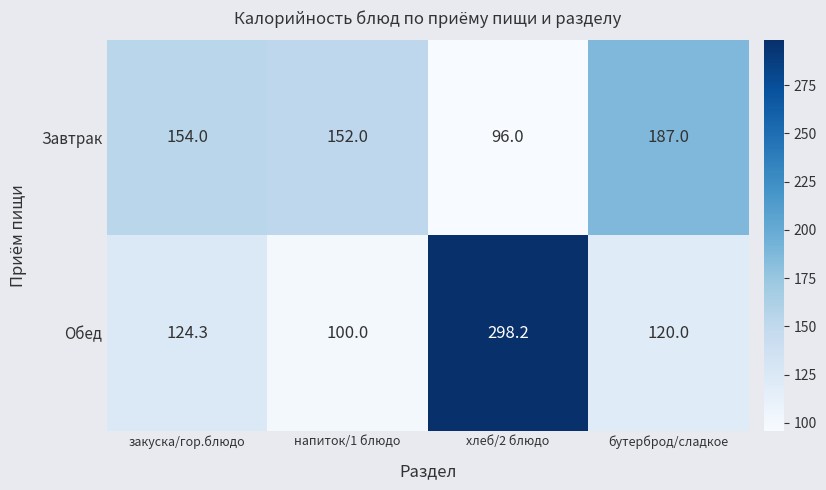

At which category does the chart reach its peak across all series?

хлеб/2 блюдо